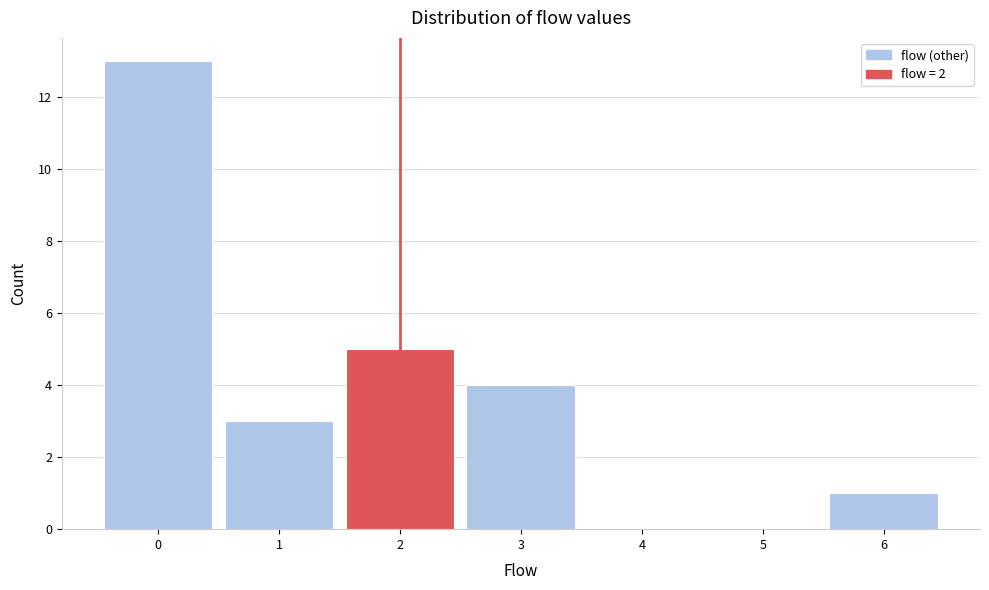

What is the height of the bar covering 0.5 to 1.5 on the x-axis? The values are not printed on the chart, so give them approximately, as read against the axis.

3